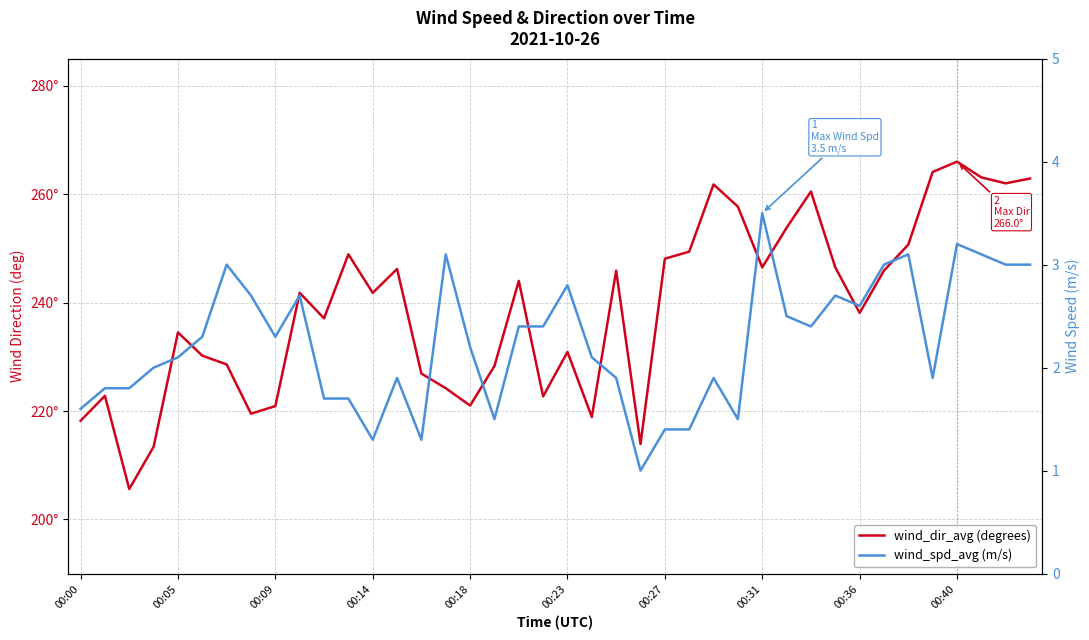

Which series changed the most between 00:18 and 27?

wind_dir_avg (degrees)